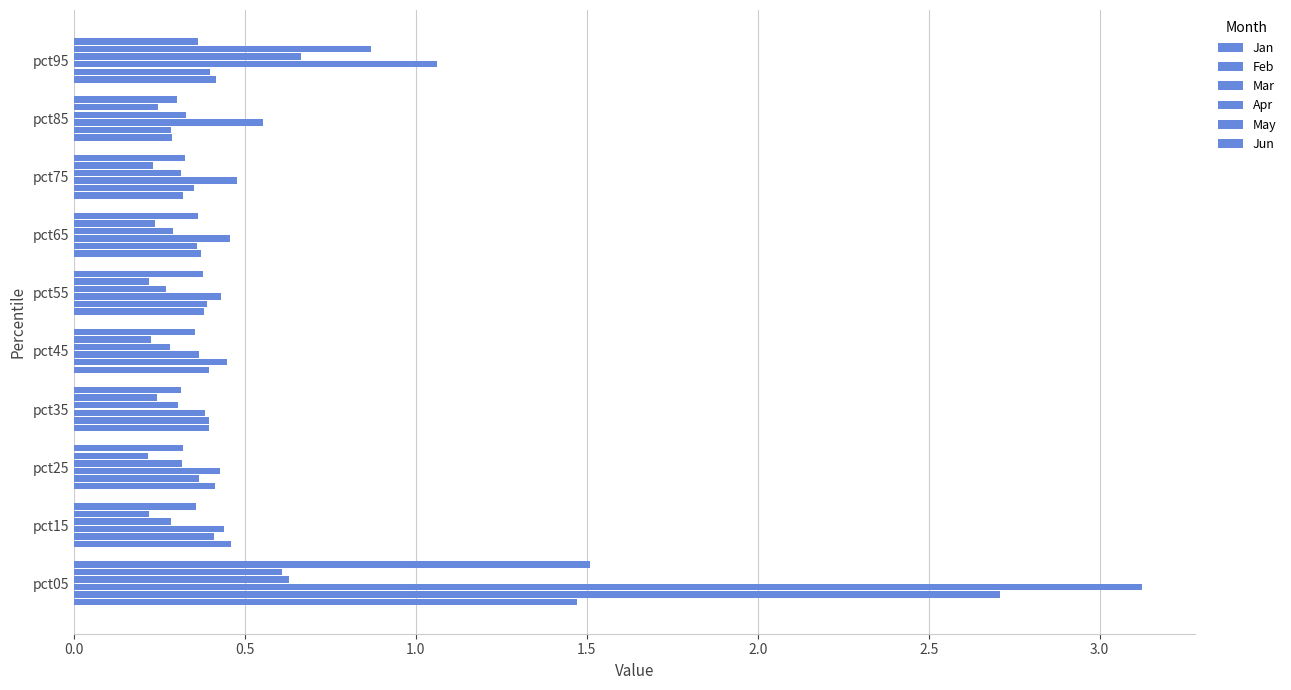

How many categories are shown in the chart?

10